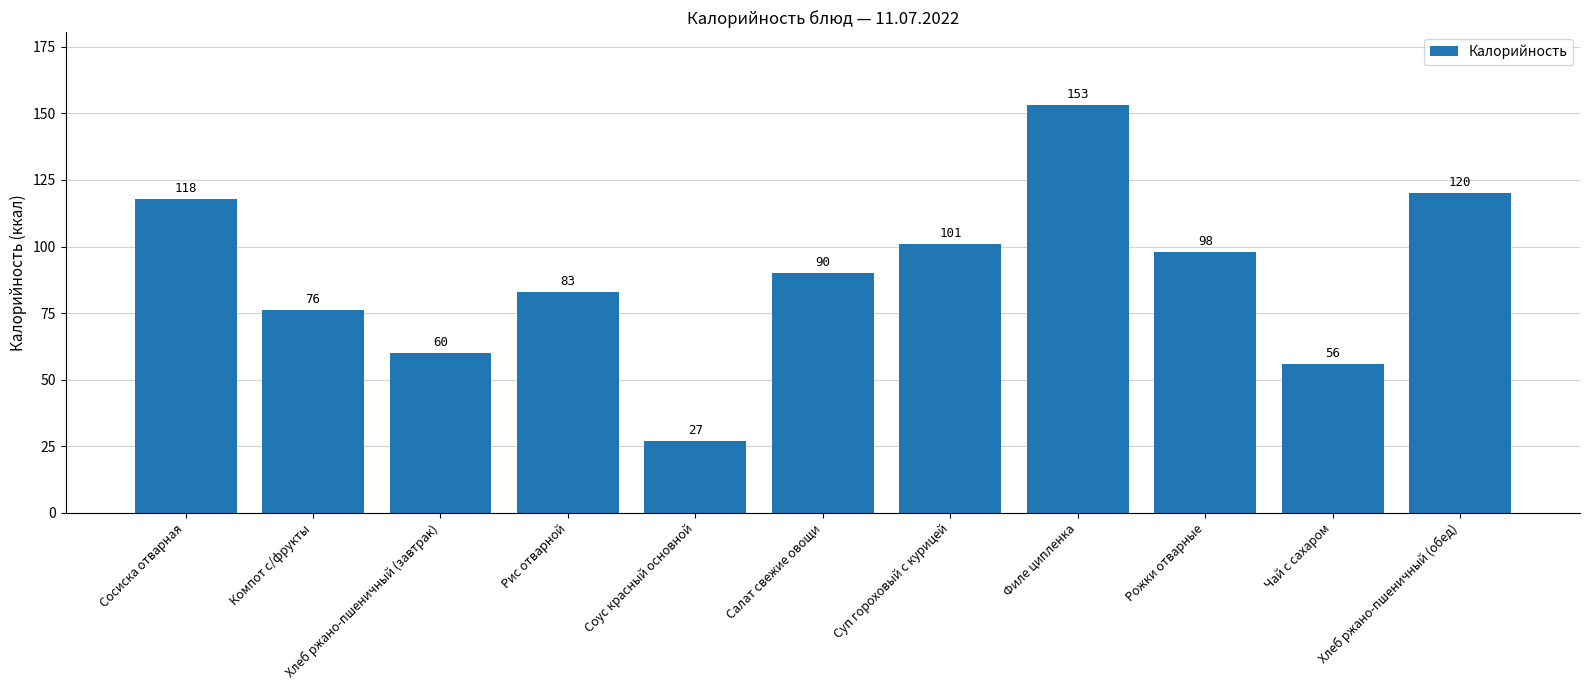

The value at Чай с сахаром is 56. True or false?

True